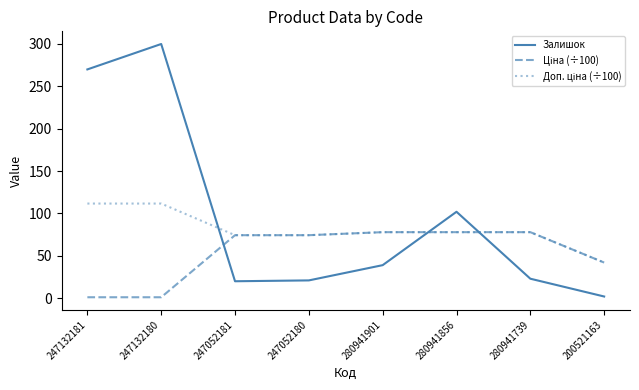

Is it true that Залишок equals 2.0 at 200521163?

True